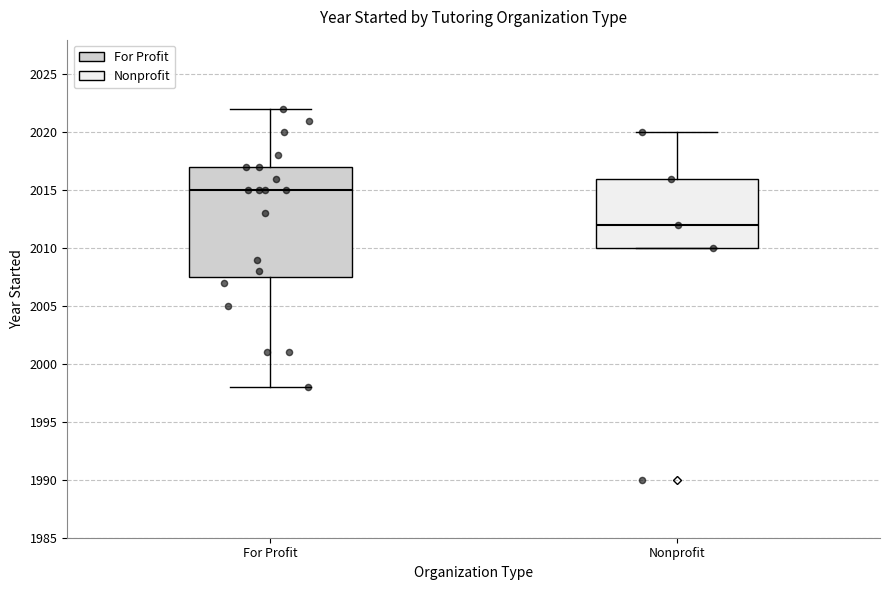

Which box has the lowest median line?

Nonprofit